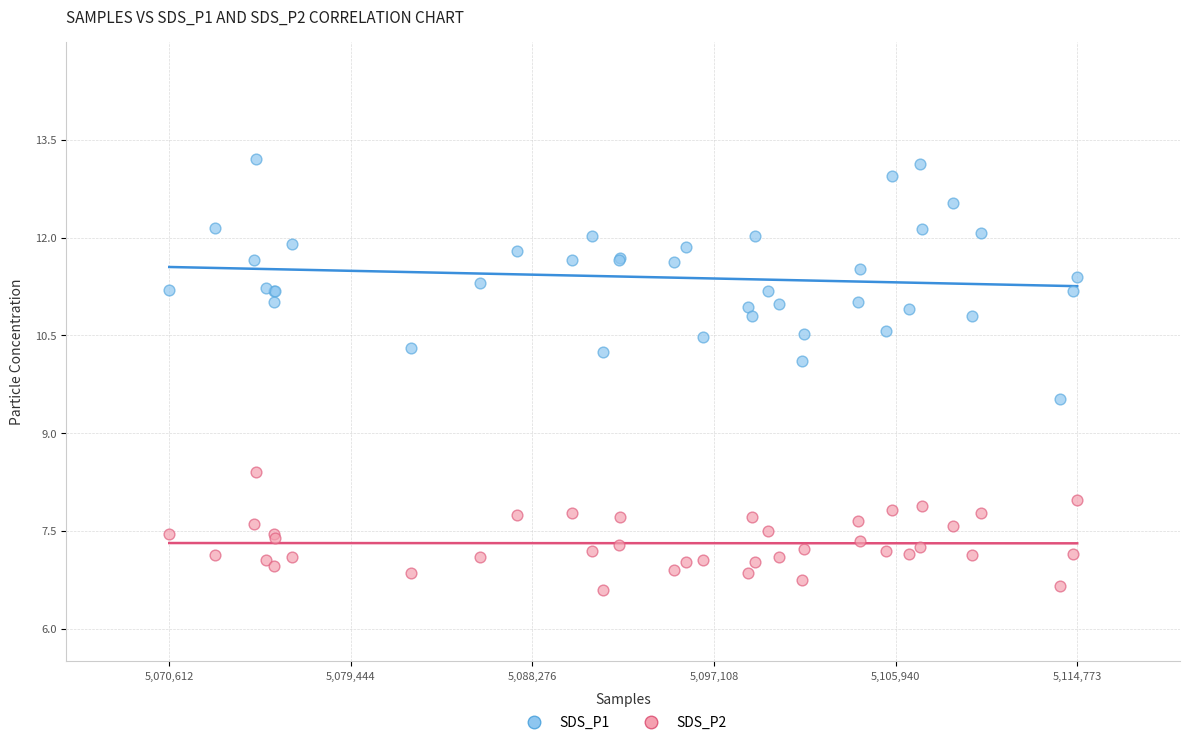

Which series reaches the minimum Y coordinate?

SDS_P2